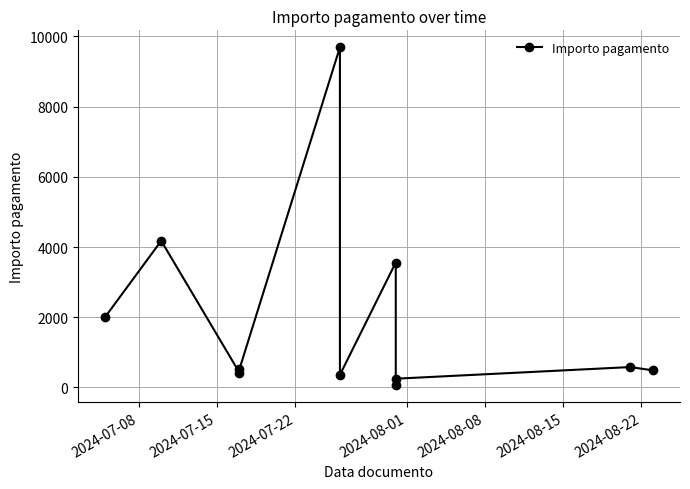

How many data points does each series have?

11